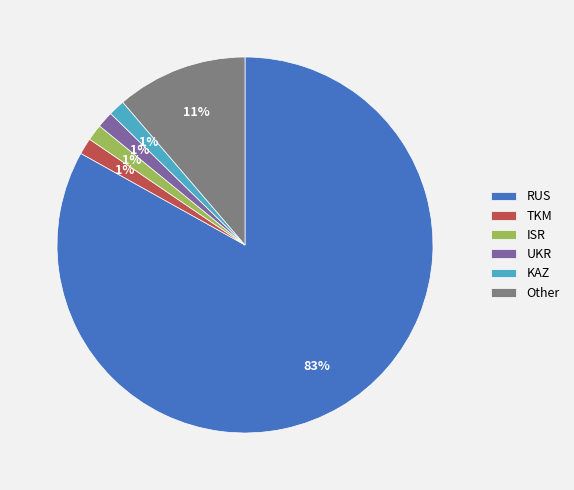

Which has a higher value, Other or TKM?

Other